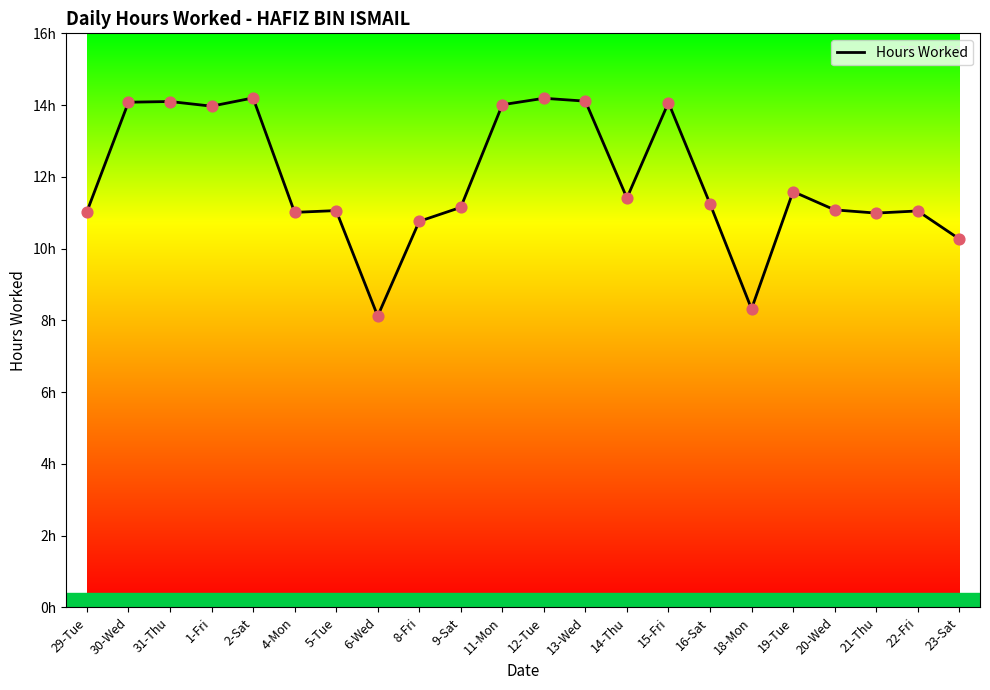

What is the change in value from 5-Tue to 8-Fri?

-0.3